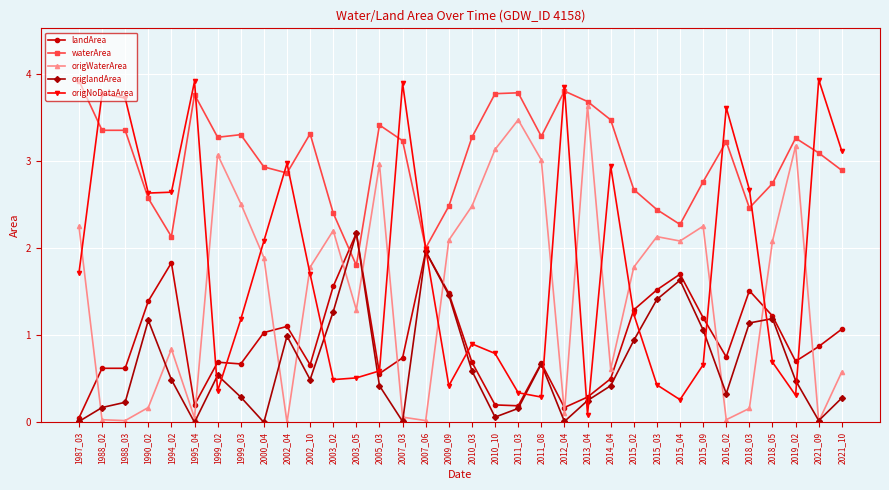

What are all the series names shown in the legend?

landArea, waterArea, origWaterArea, origlandArea, origNoDataArea